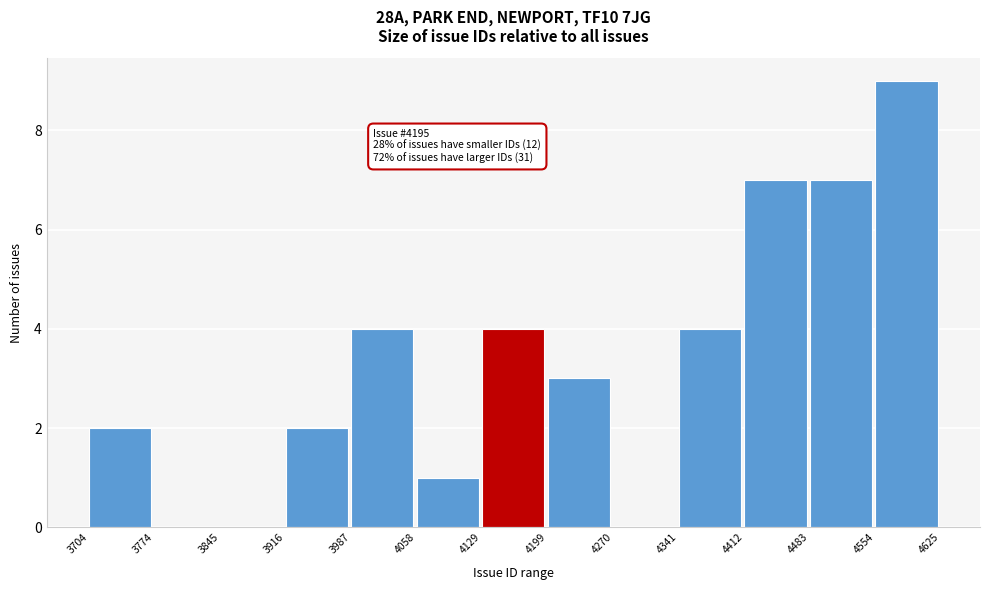

Which range on the x-axis has the tallest bar?

4554 to 4625